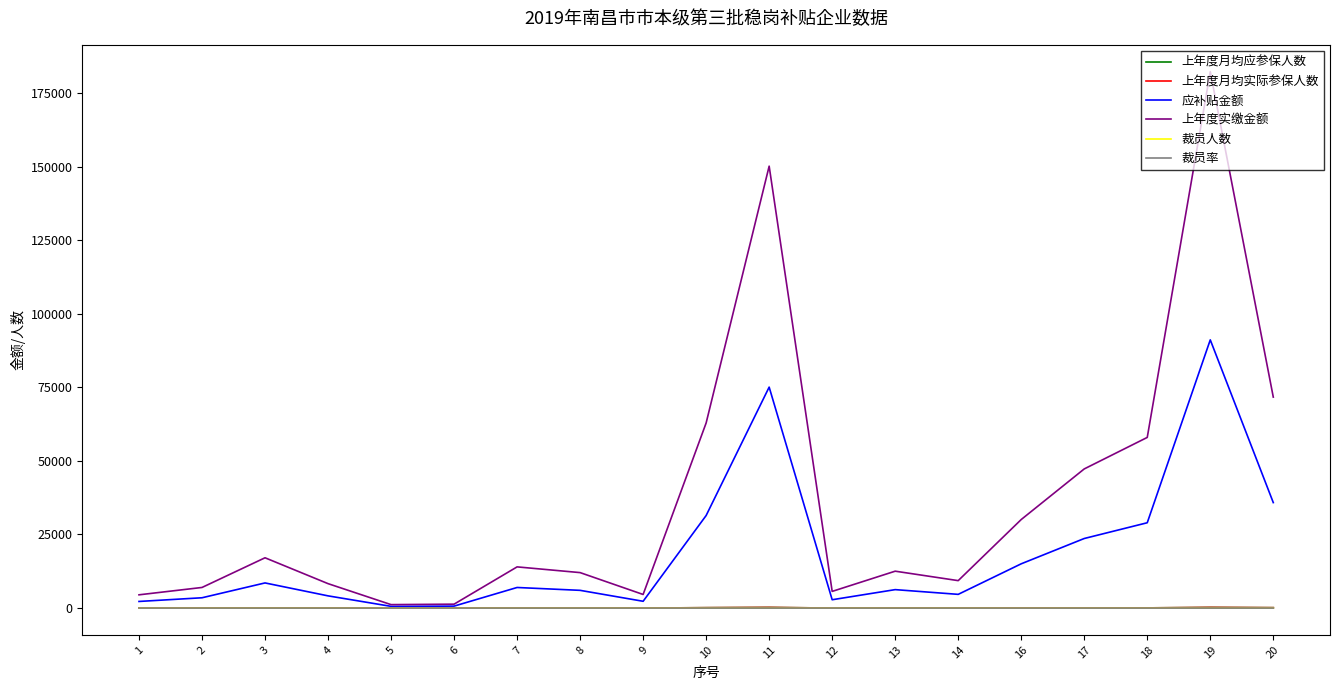

Is this an area chart (filled region under the line)?

No